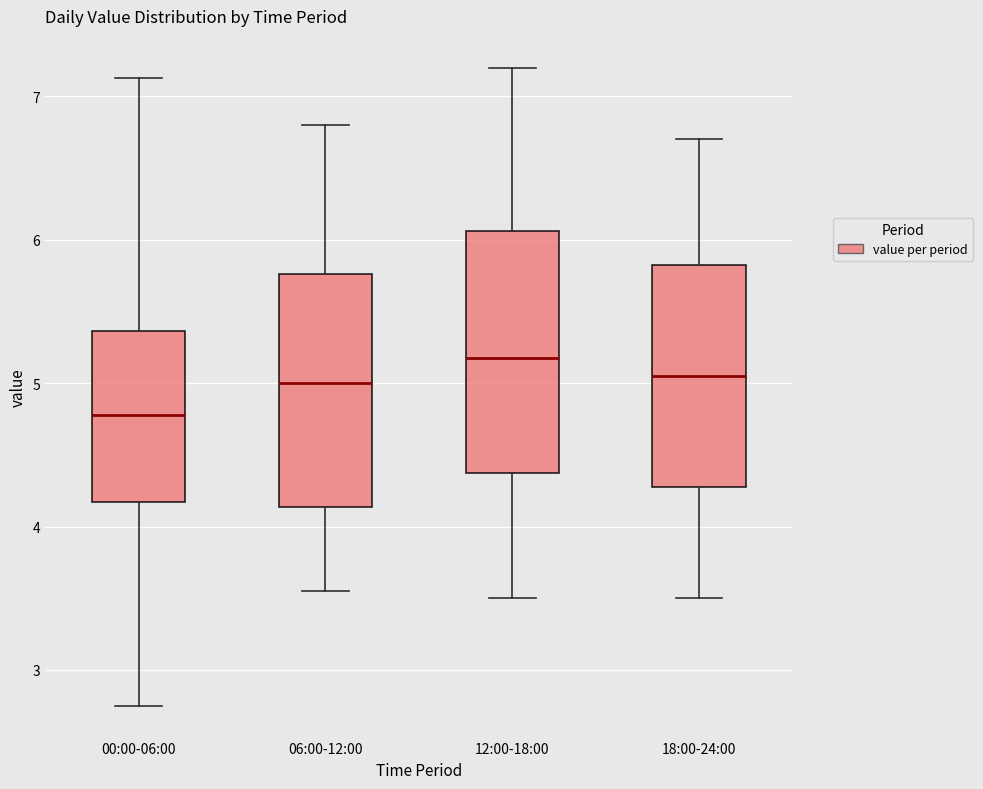

Reading left to right, transcribe this box plot: for each box, give where its median line is, the range the box spans, and where its two whiskers end, as read against the y-axis. The values are not printed on the chart, so give them approximately, as read against the axis.

00:00-06:00: median 4.8, box 4.2 to 5.4, whiskers 2.8 to 7.1
06:00-12:00: median 5.0, box 4.1 to 5.8, whiskers 3.6 to 6.8
12:00-18:00: median 5.2, box 4.4 to 6.1, whiskers 3.5 to 7.2
18:00-24:00: median 5.1, box 4.3 to 5.8, whiskers 3.5 to 6.7